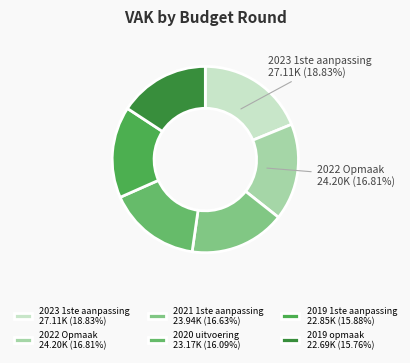

How many slices are in this pie chart?

6